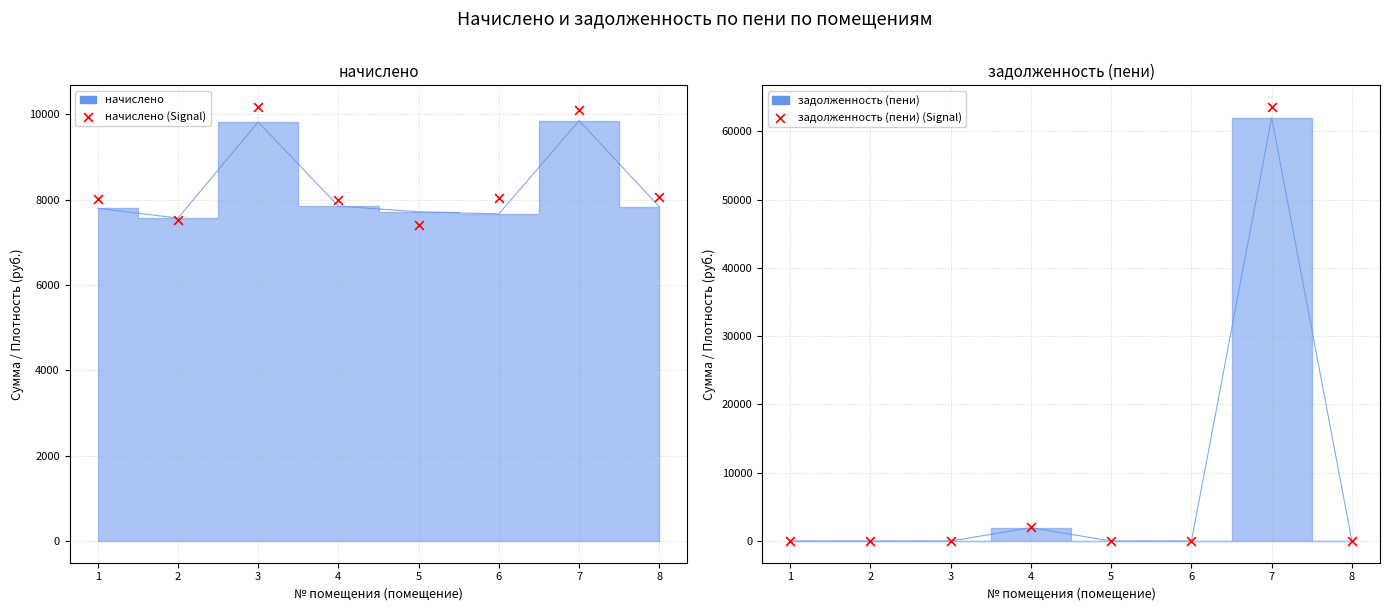

At how many categories does at least one series exceed 41222?

1